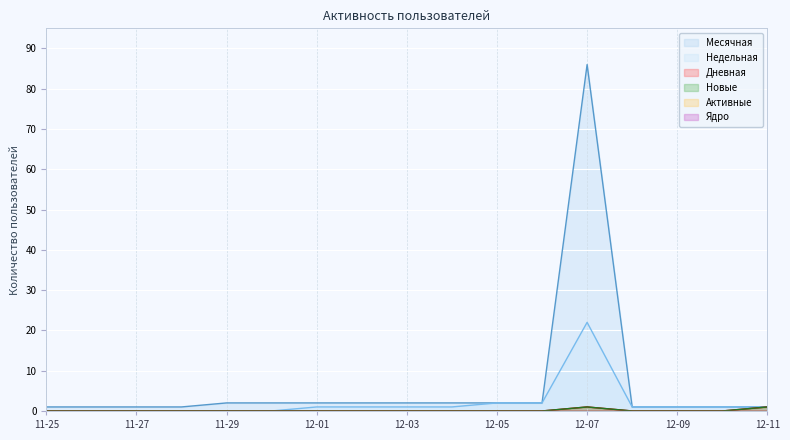

Which category has the lowest value across all series?

11-25